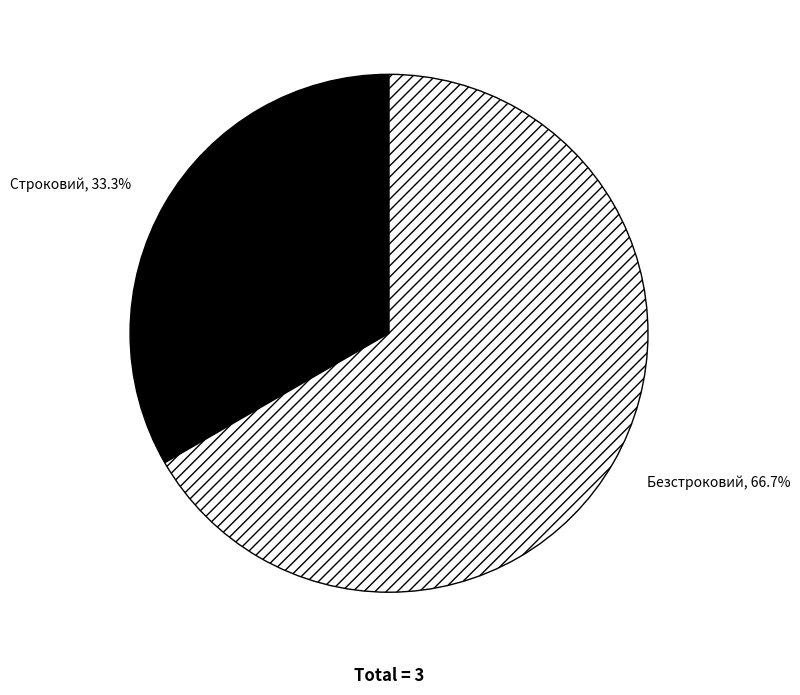

Combined, what portion of the pie is Строковий and Безстроковий?

100.0%